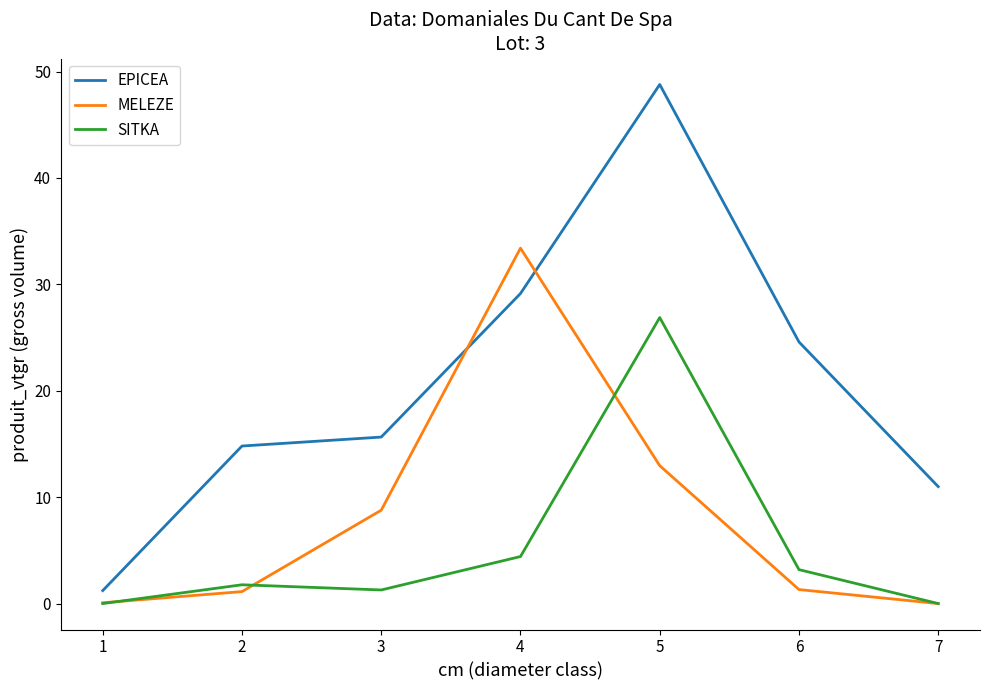

Which label corresponds to the largest value in the chart?

5